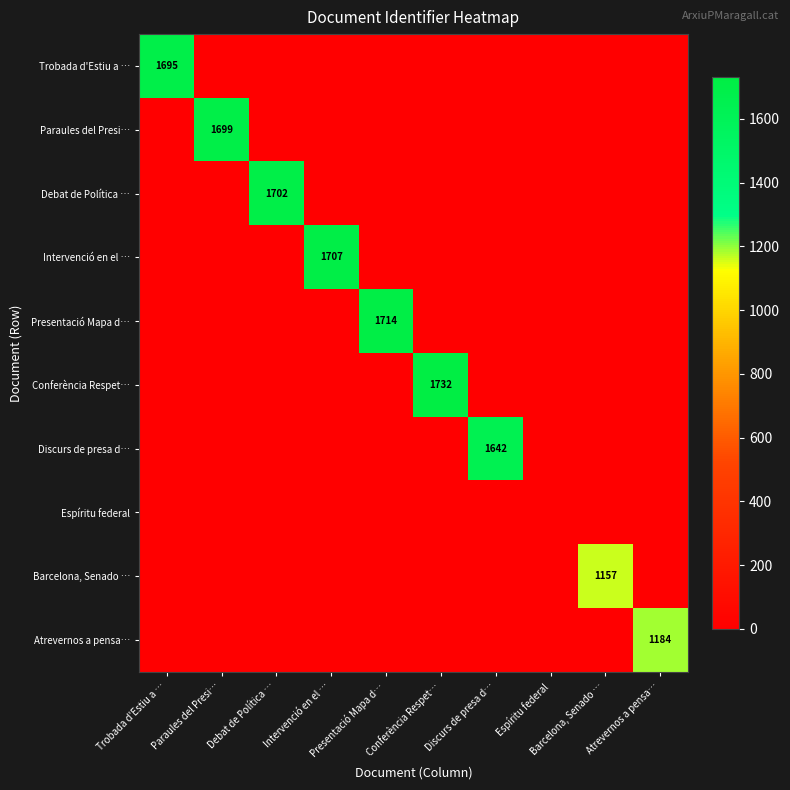

How many data points does each series have?

10